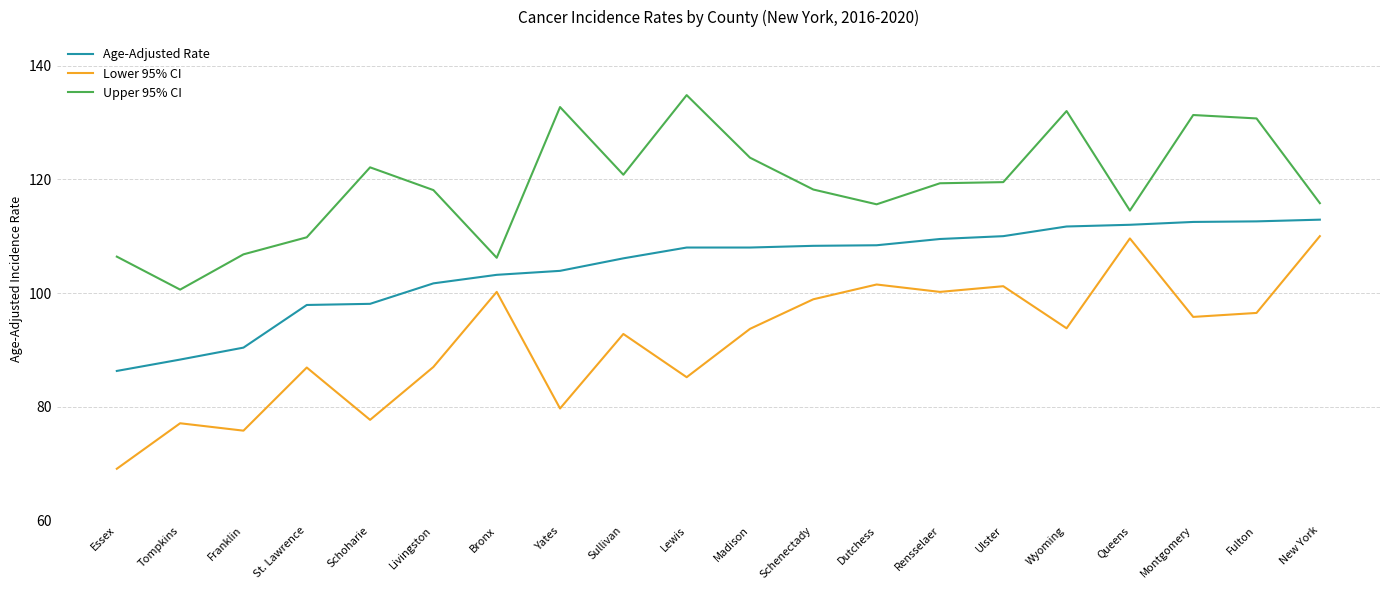

What is the maximum value shown in the chart?

134.8